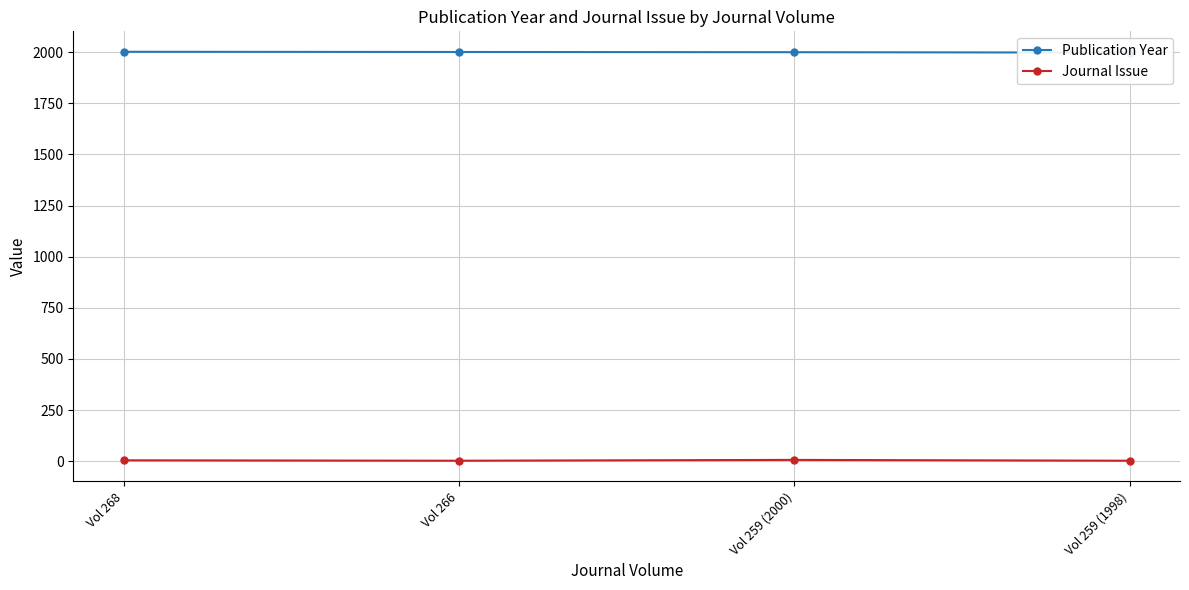

Is the value of Publication Year at Vol 259 (2000) greater than the value of Journal Issue at Vol 259 (2000)?

Yes